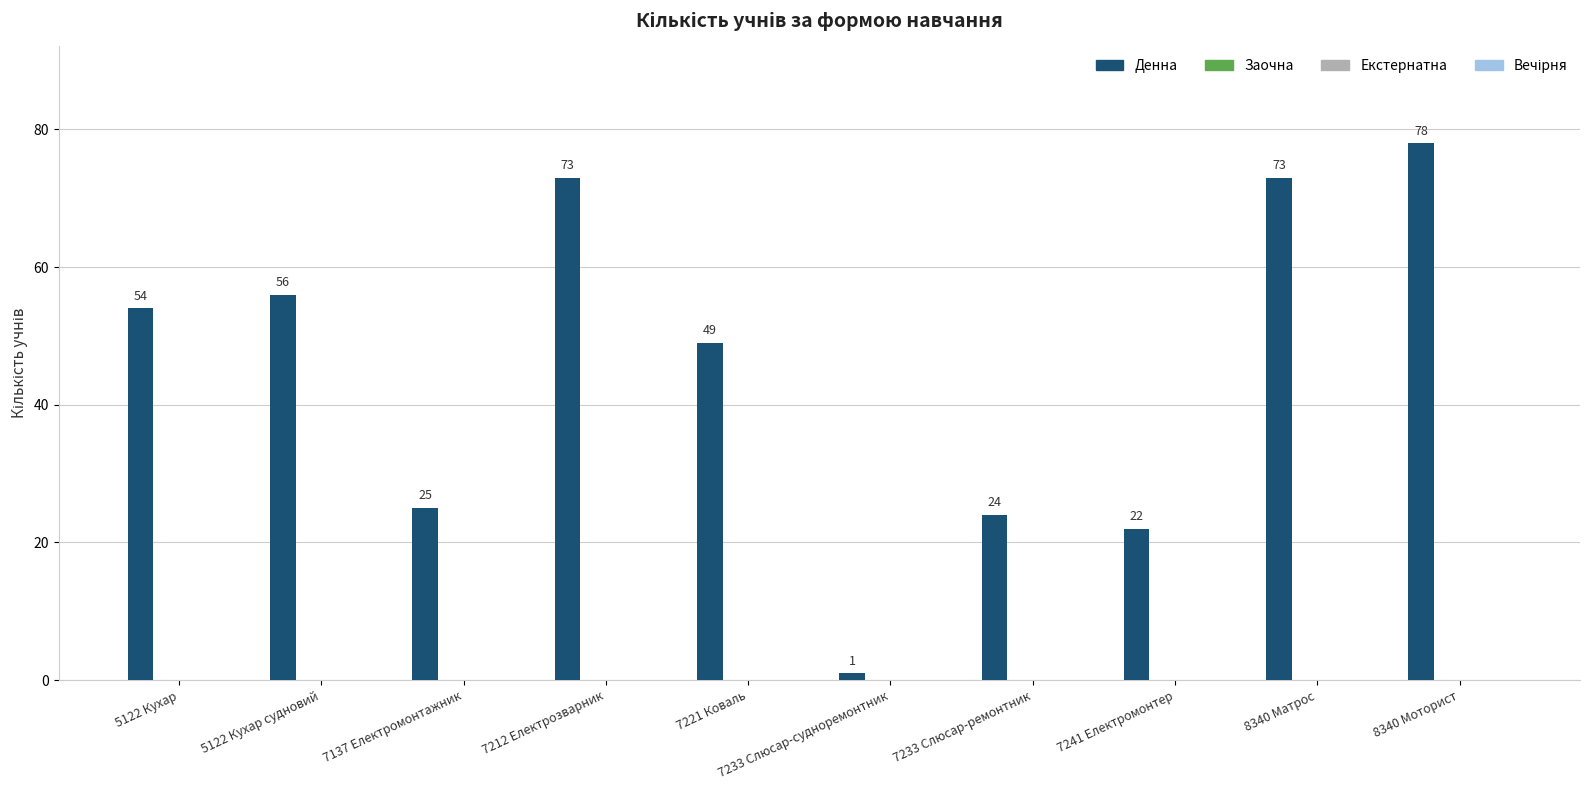

What is the value of the 7th bar from the left?

24